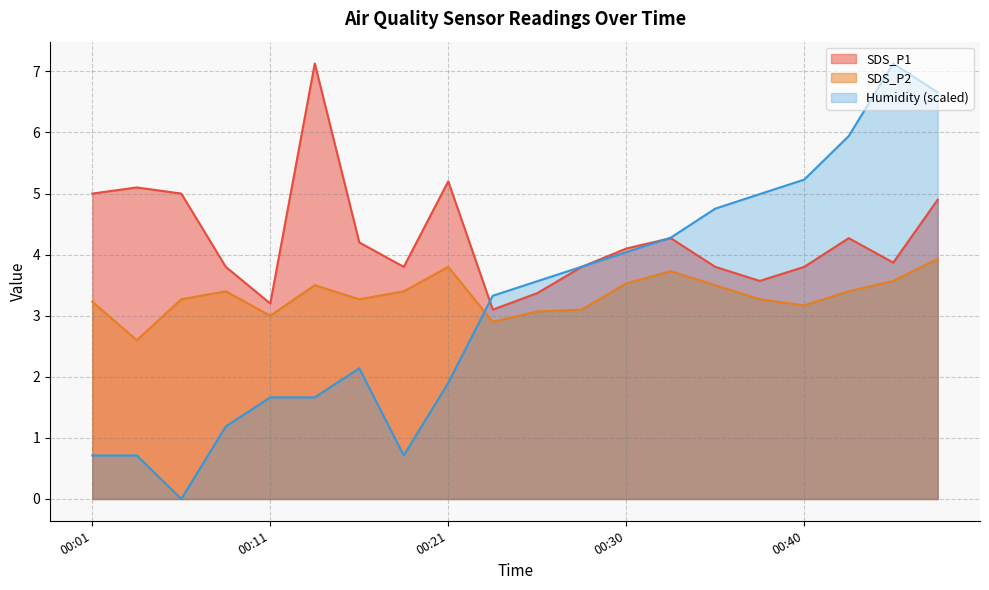

Which category has the highest value in the SDS_P1 series?

00:13